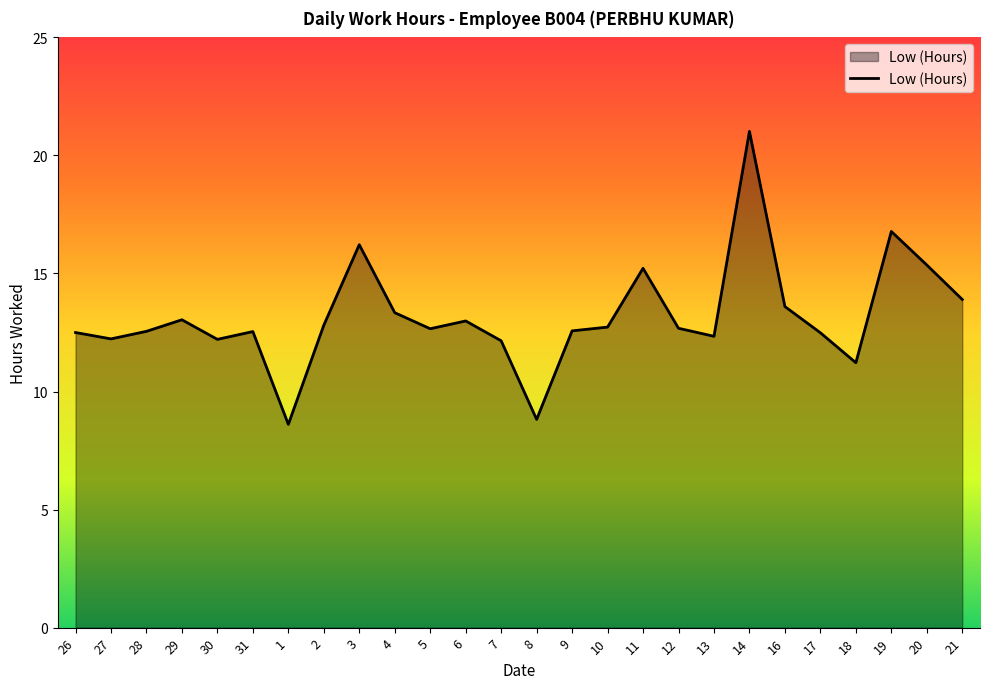

The chart shows a value of 22.5 at 6. True or false?

False